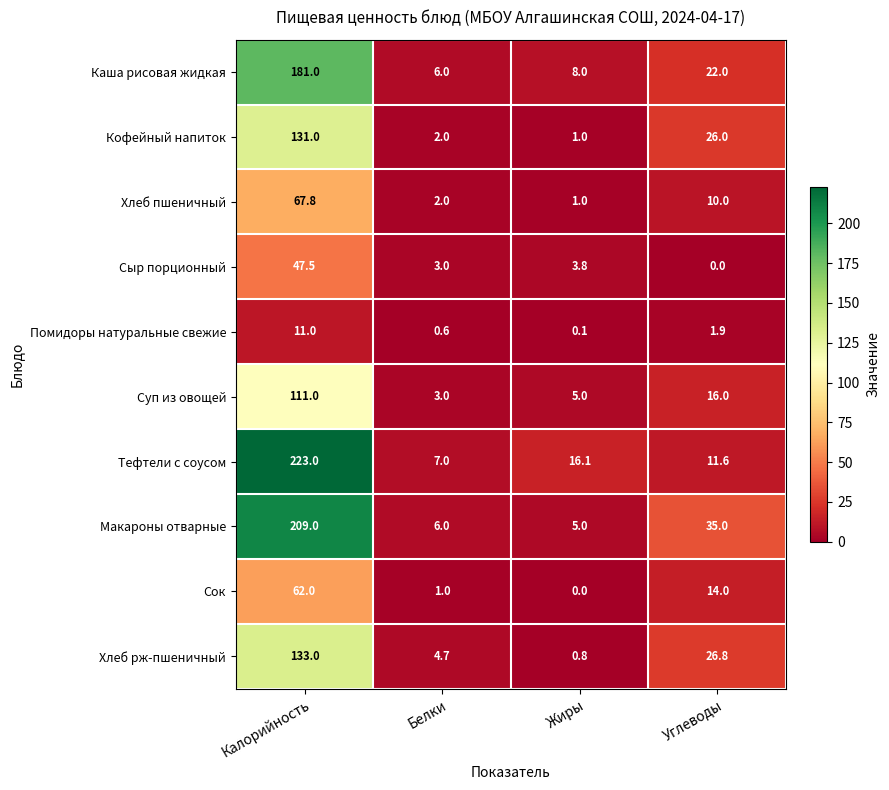

List the series in order of their peak value, highest first.

Тефтели с соусом, Макароны отварные, Каша рисовая жидкая, Хлеб рж-пшеничный, Кофейный напиток, Суп из овощей, Хлеб пшеничный, Сок, Сыр порционный, Помидоры натуральные свежие